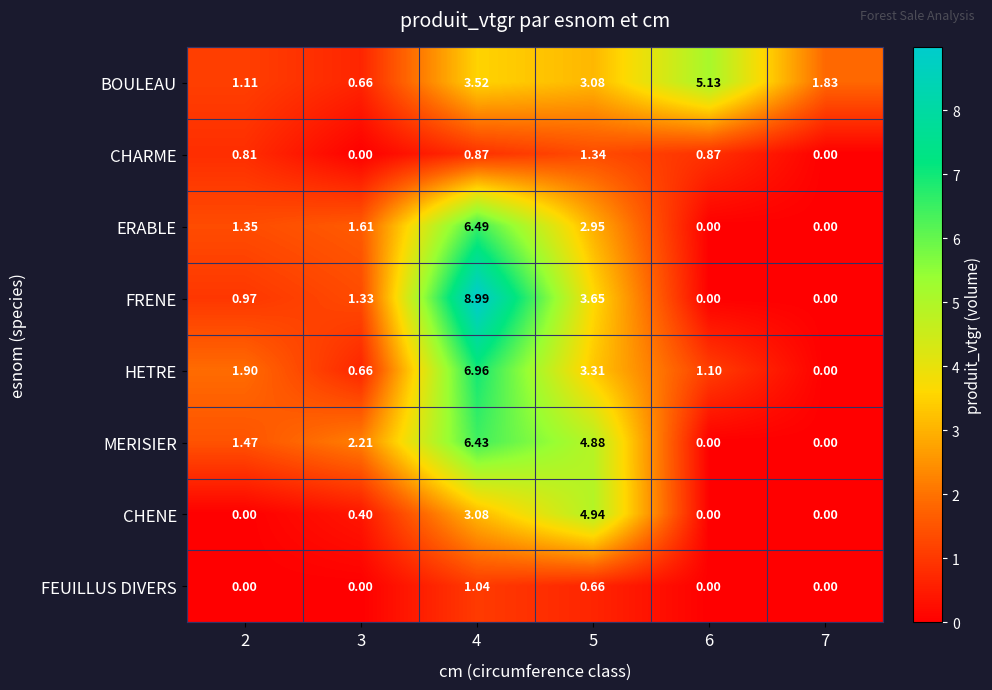

Is the value of FRENE at 3 greater than the value of CHARME at 5?

No